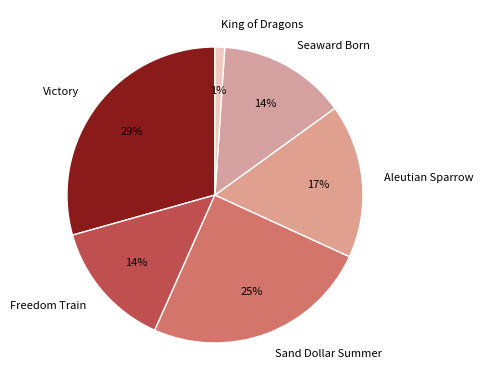

To the nearest percent, what percentage of the pie is Freedom Train?

14%